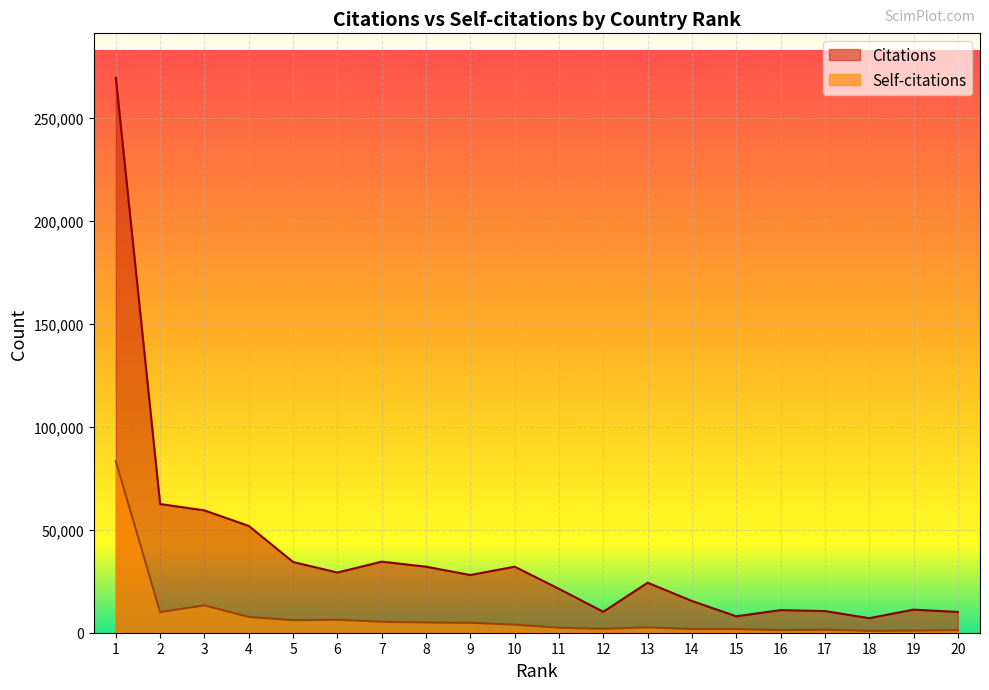

At how many categories does at least one series exceed 165193?

1